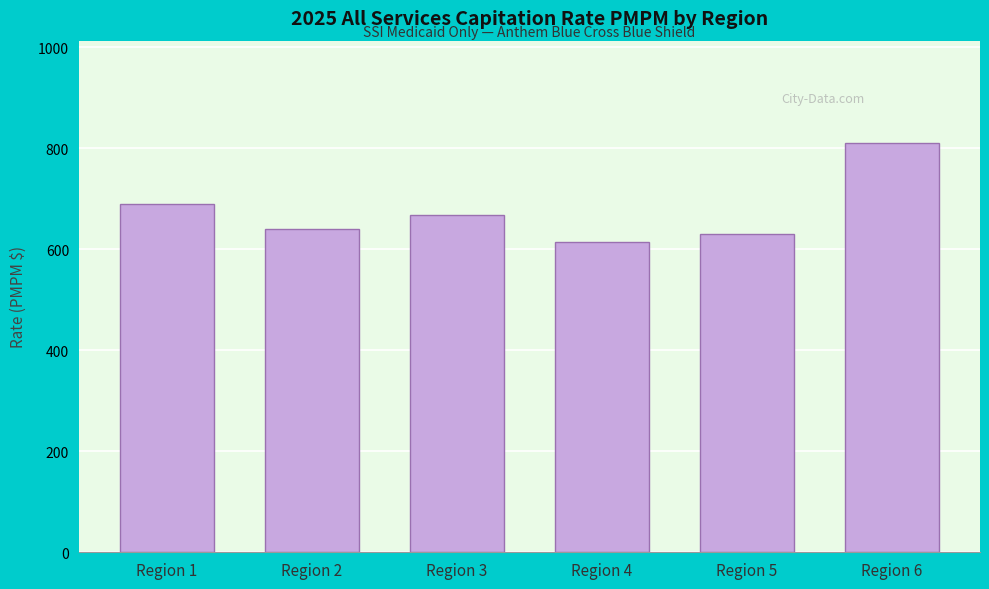

Reading left to right, list all the values displayed in this chart.

689.1	640.9	668.1	613.6	629.8	810.3